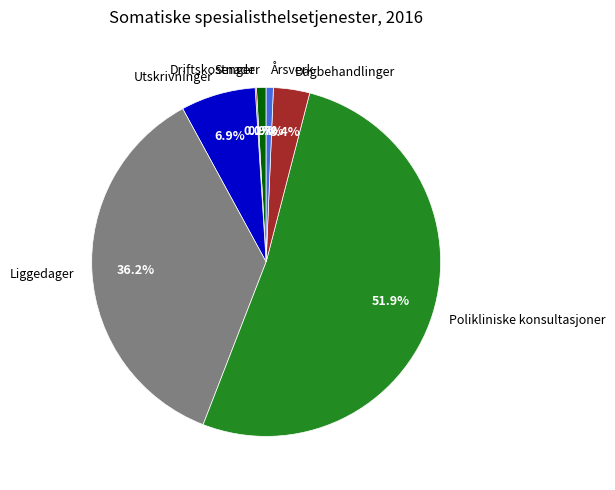

What is the largest slice in the pie chart?

Polikliniske konsultasjoner